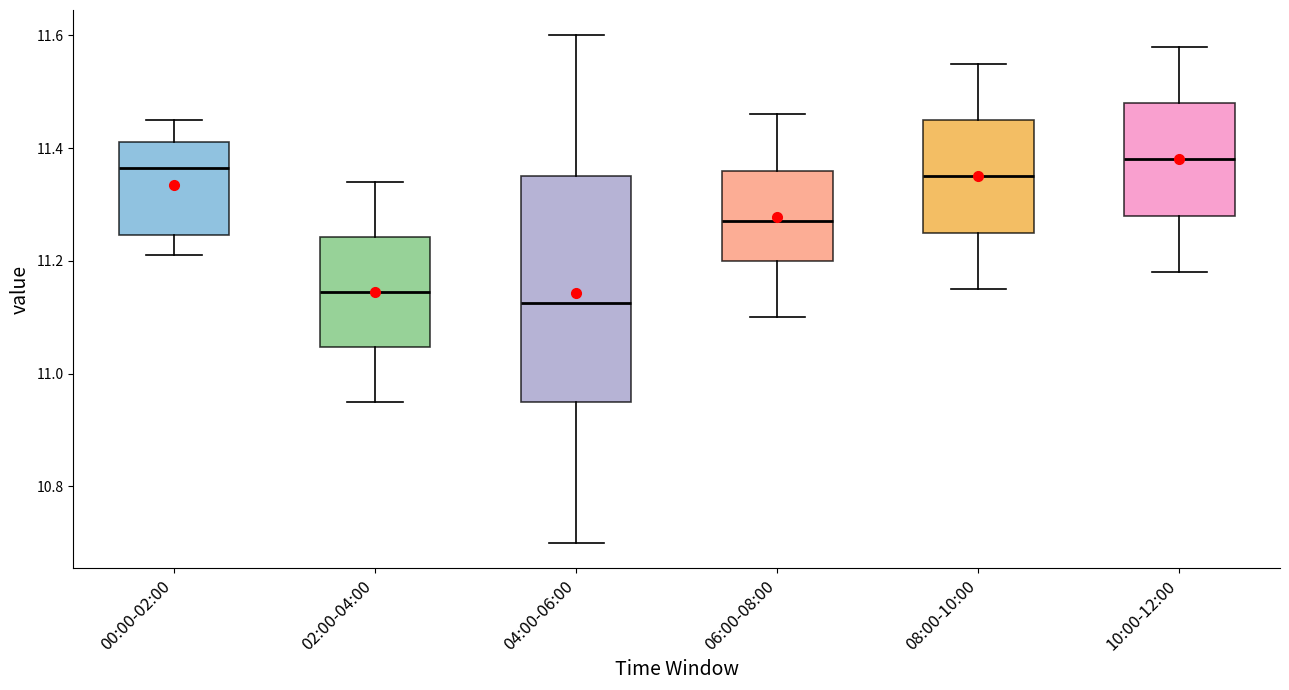

Comparing the boxes themselves (not the whiskers), which one is the tallest?

04:00-06:00